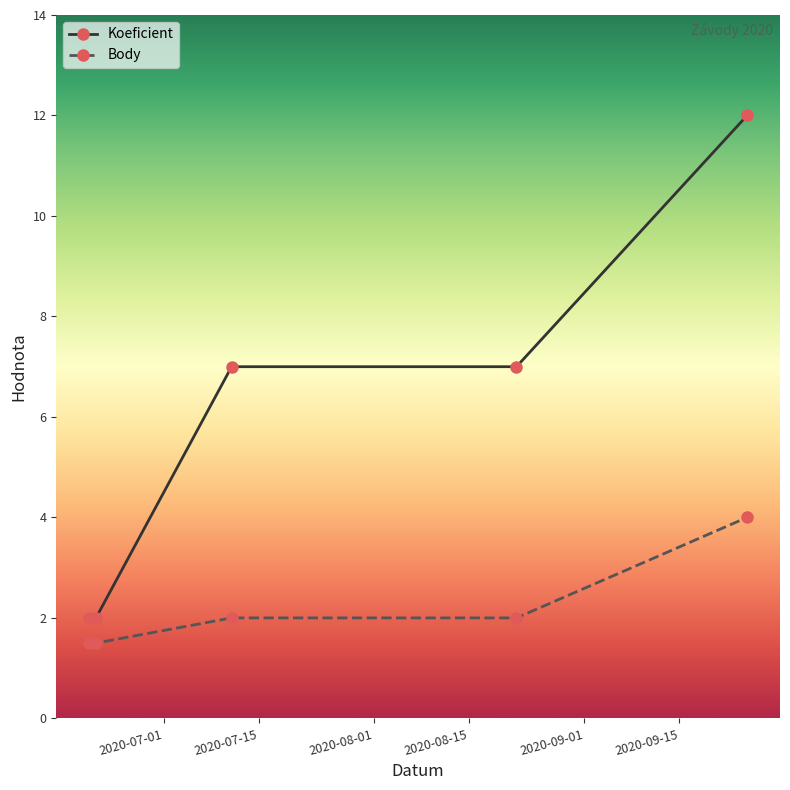

Which series has the widest spread of values?

Koeficient